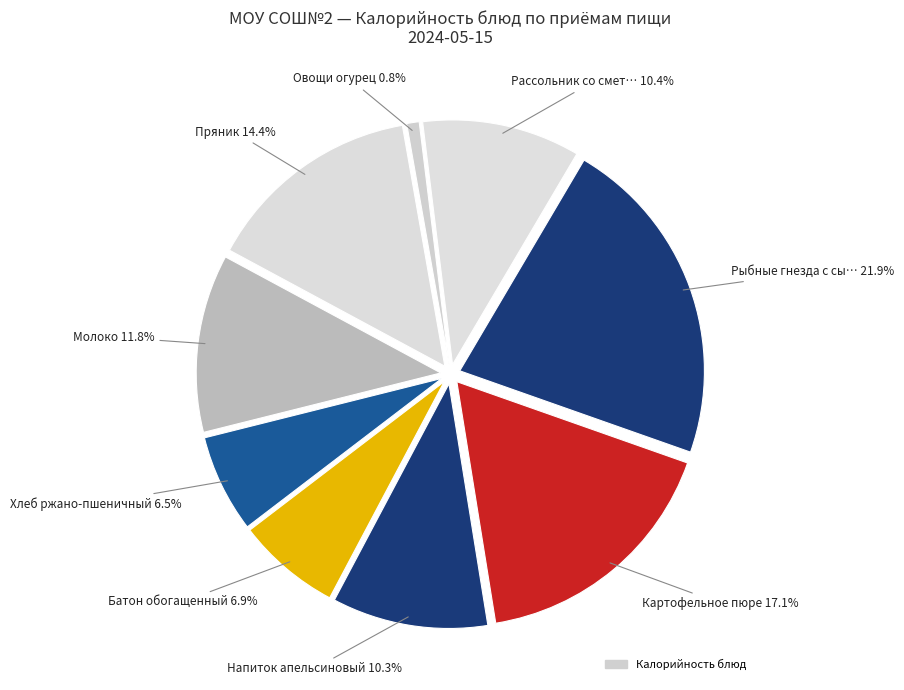

Does any single category account for the majority?

No